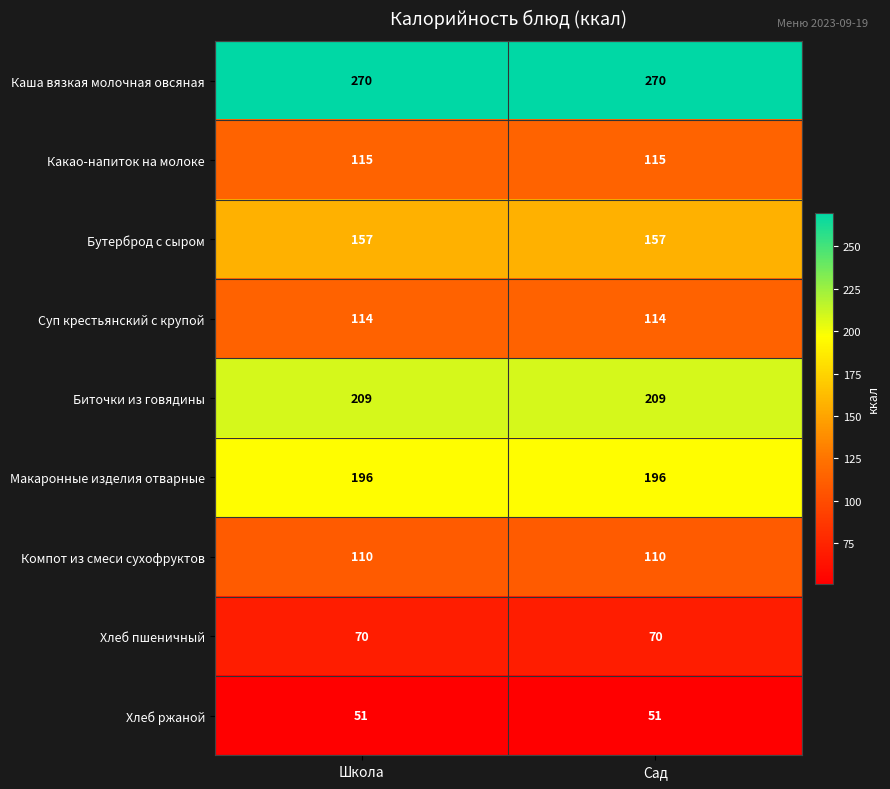

True or false: Биточки из говядины has a value of 209 at Школа.

True